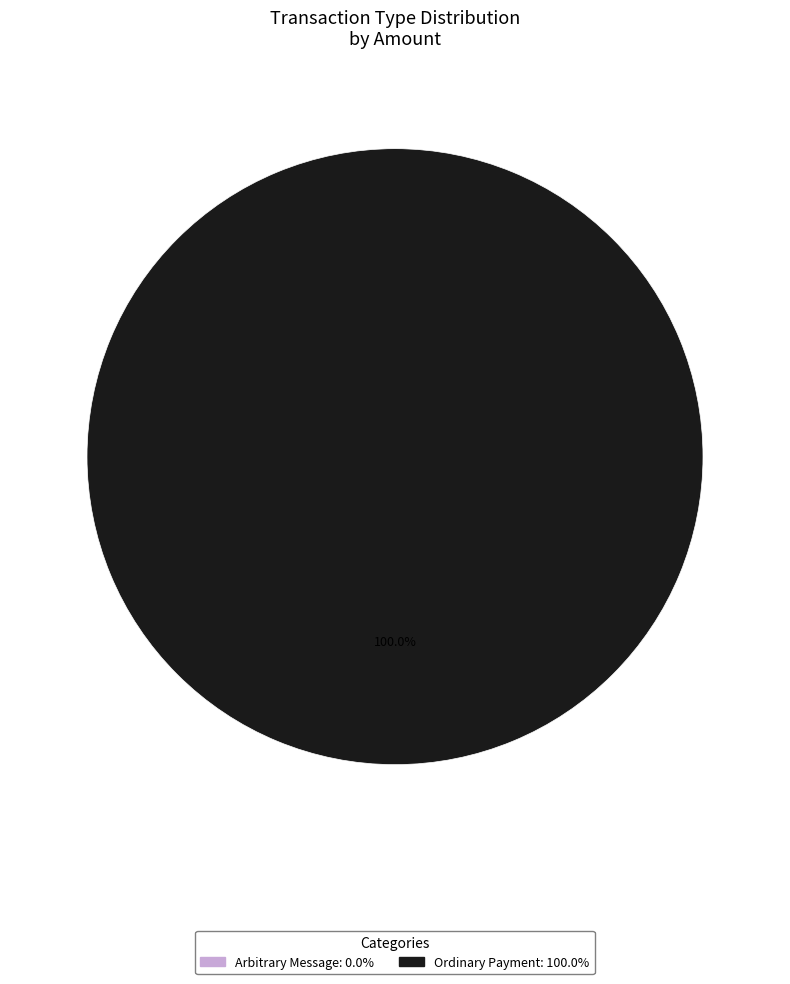

Which slice is the largest?

149136